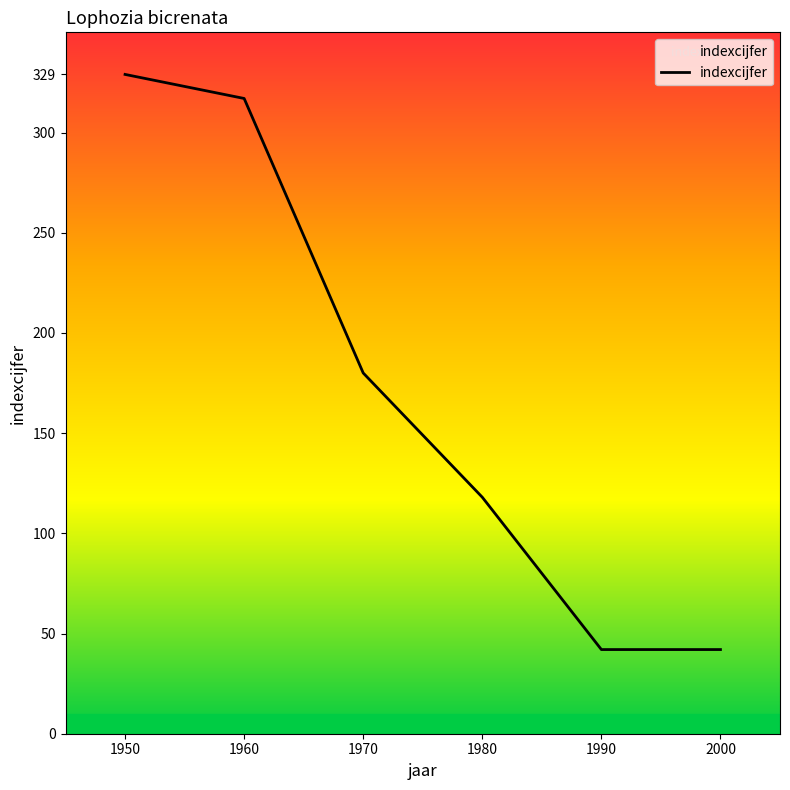

Which category has the highest value across all series?

1950